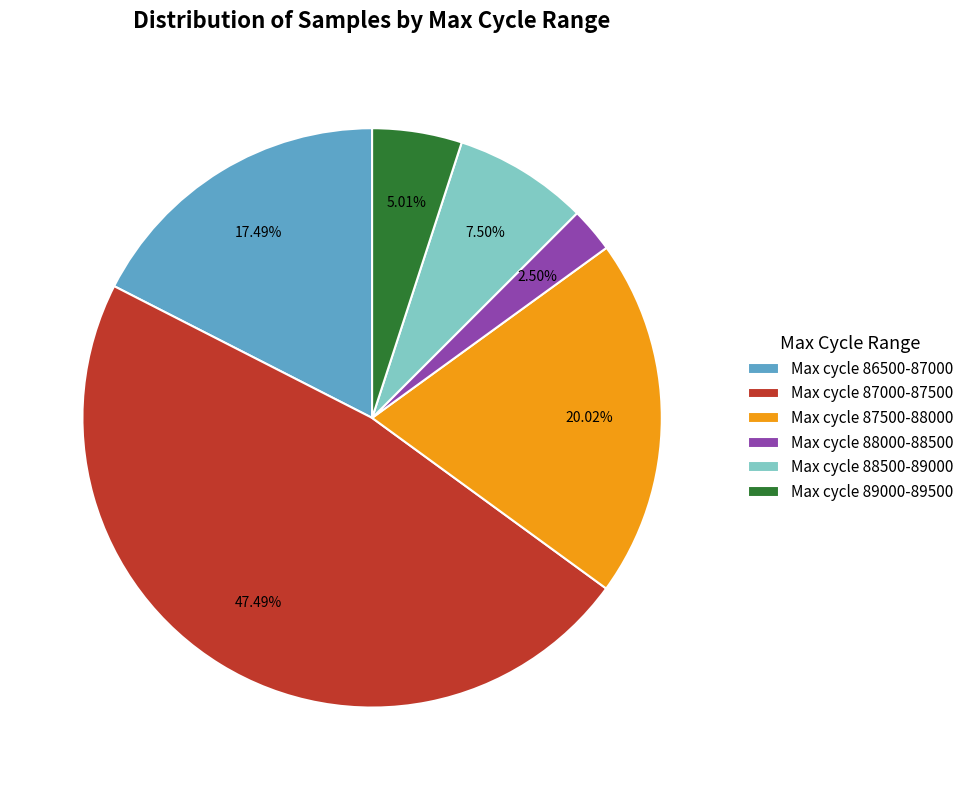

Rank the categories by value from highest to lowest.

Max cycle 87000-87500, Max cycle 87500-88000, Max cycle 86500-87000, Max cycle 88500-89000, Max cycle 89000-89500, Max cycle 88000-88500